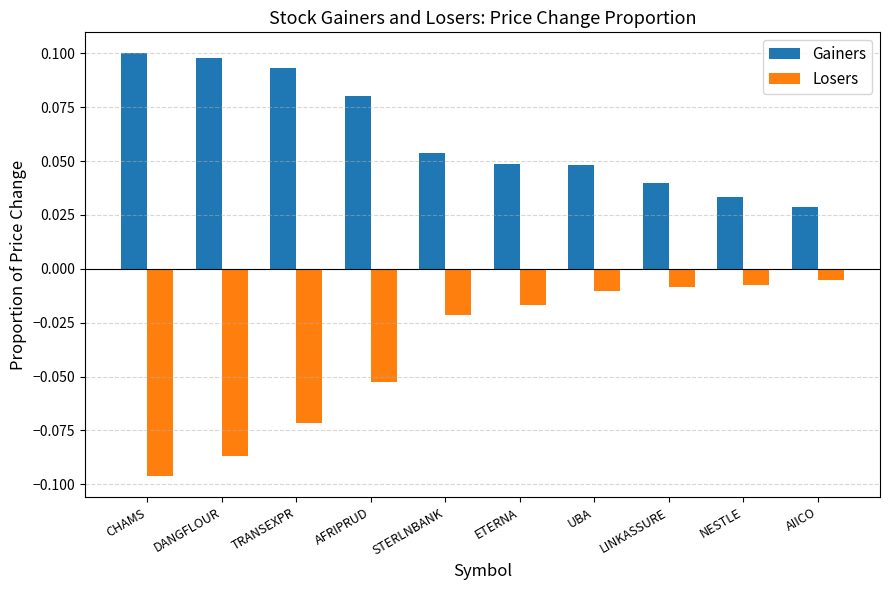

True or false: Losers has a value of -0.2 at CHAMS.

False